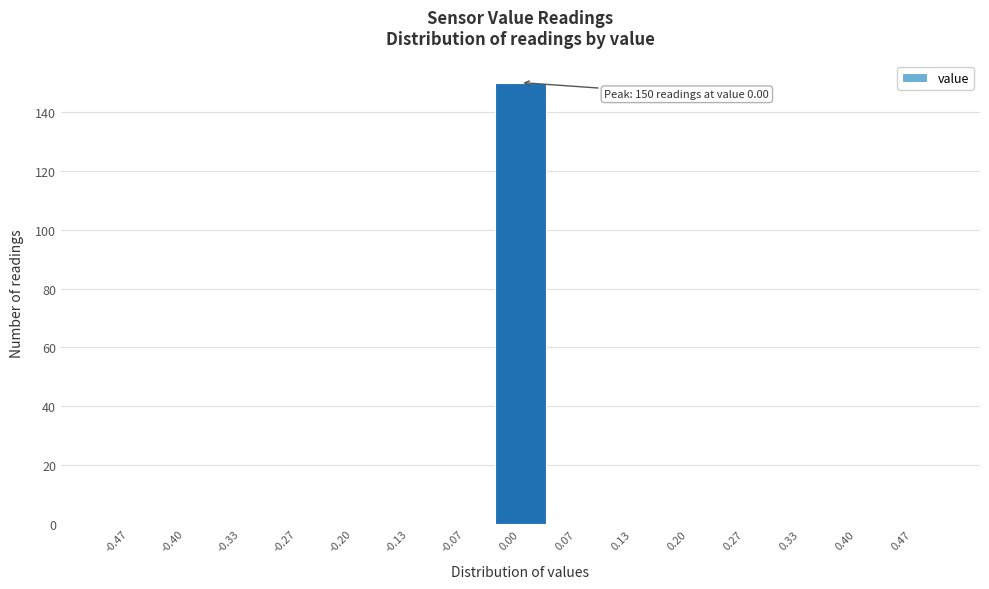

Which range on the x-axis has the tallest bar?

-0.03 to 0.03